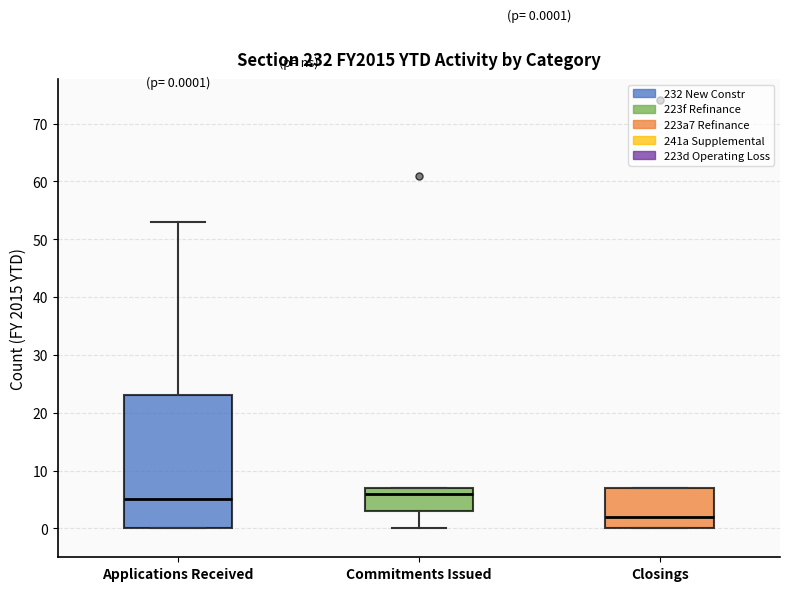

Which box is the tallest, from its lower edge to its upper edge?

Applications Received